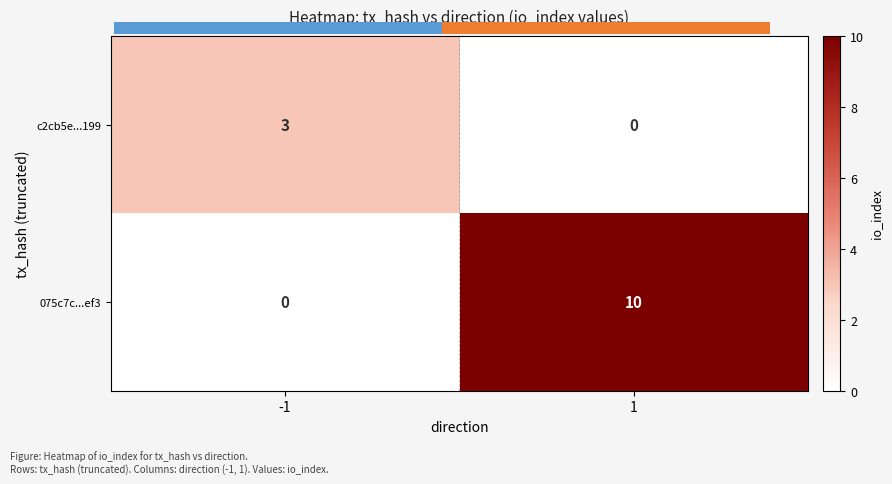

Which series has the largest range (max minus min)?

075c7c...ef3